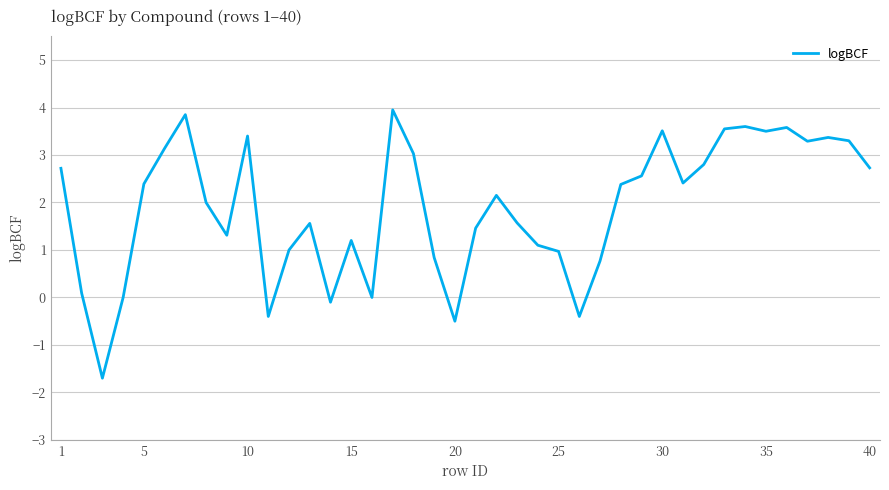

What is the greatest value displayed?

4.0